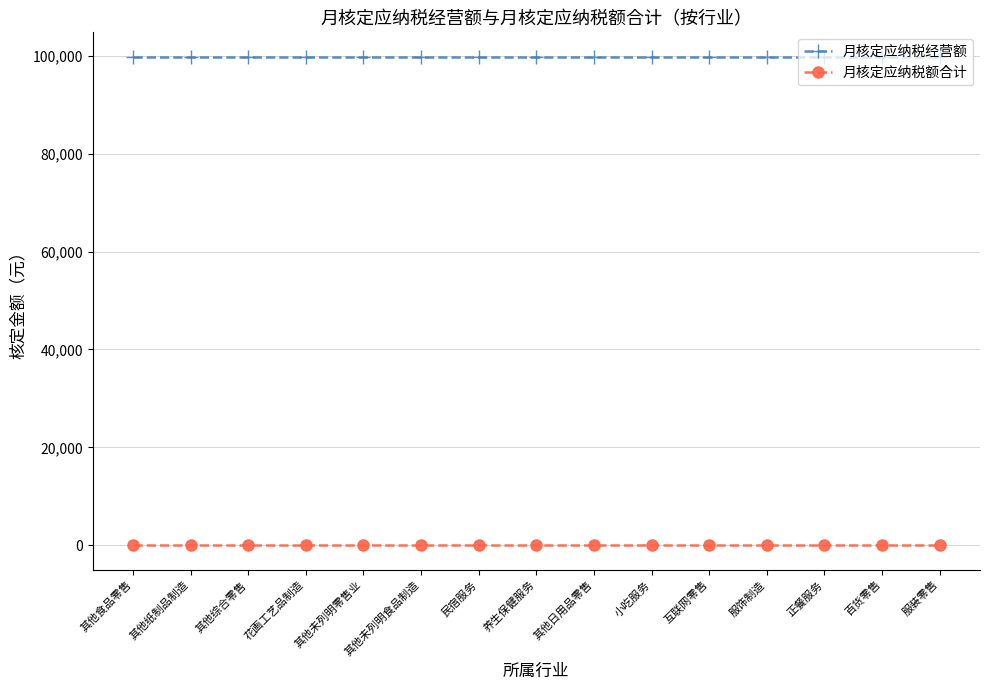

What is the difference between the highest and lowest values at 服饰制造?

99800